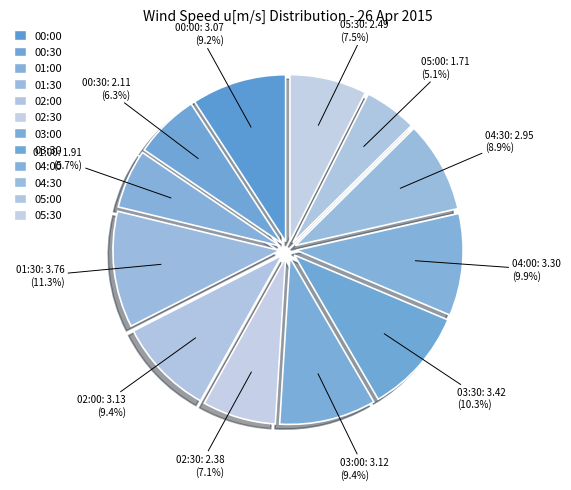

Count the number of slices in the pie.

12